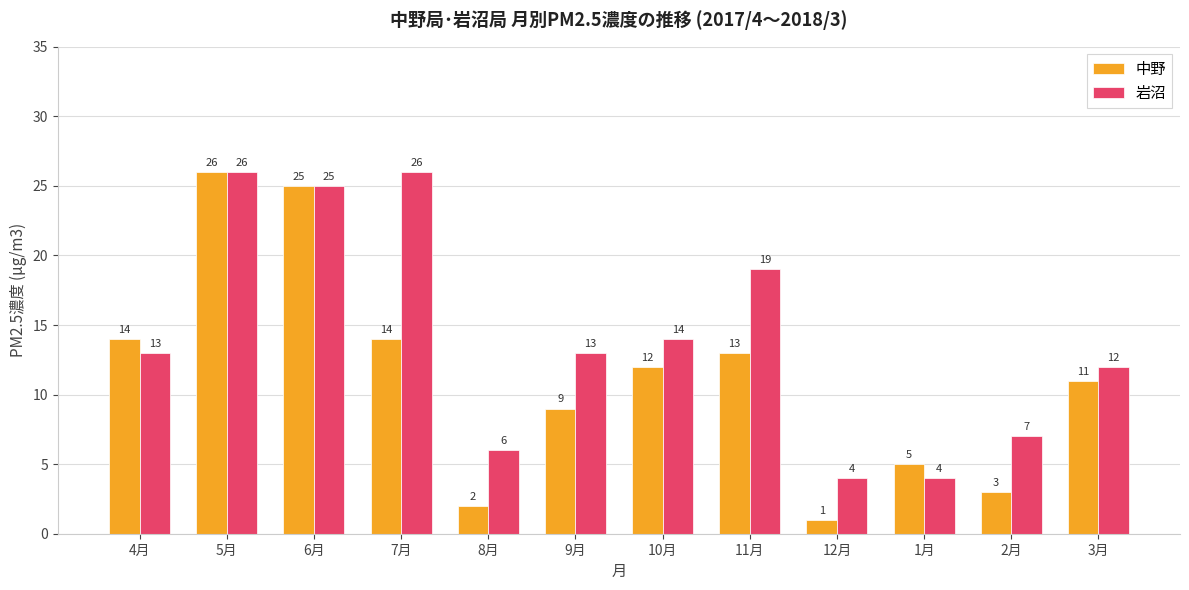

What is the value of the 中野 bar at the 10th from the left?

5